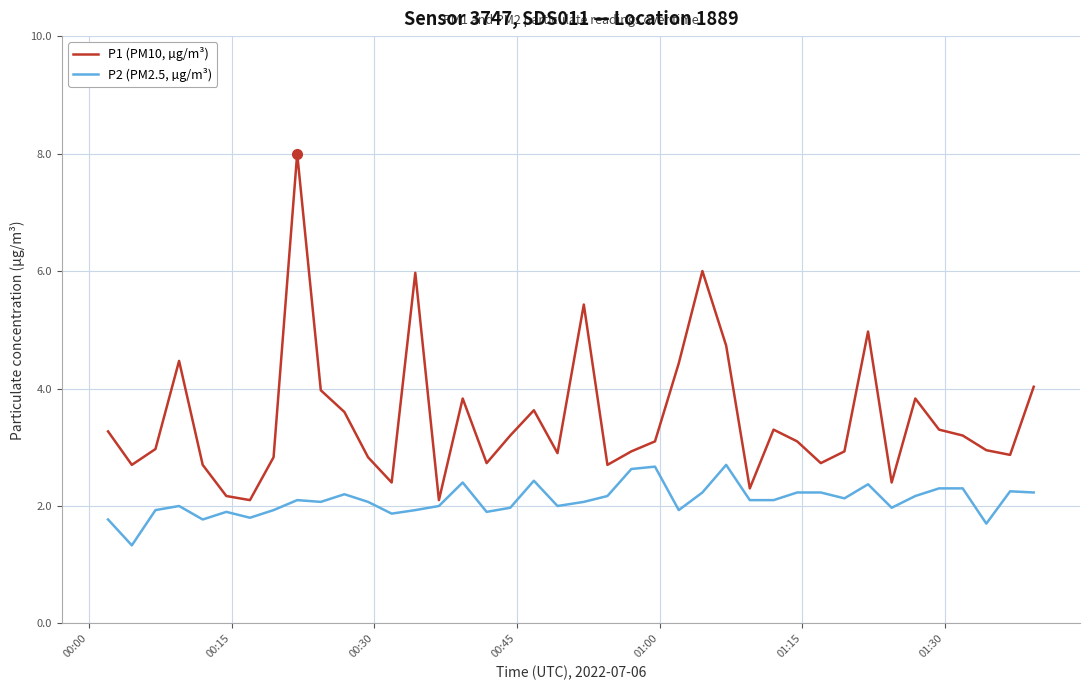

Which series has the largest total across all categories?

P1 (PM10, µg/m³)